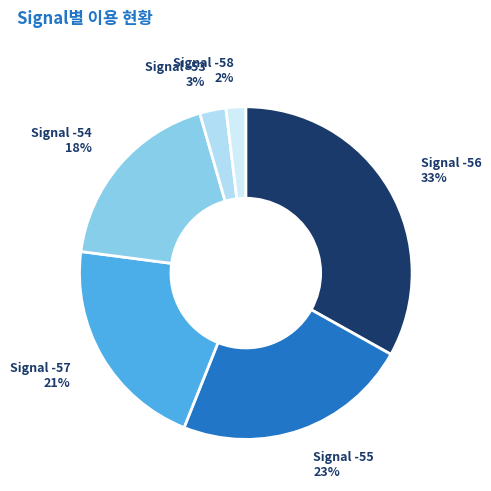

The Signal -55 slice represents 23% of the pie. True or false?

True